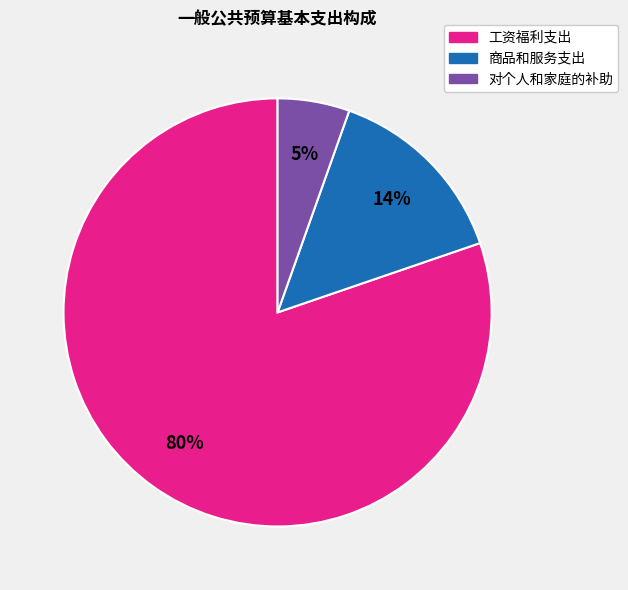

To the nearest percent, what is the average slice percentage?

33%